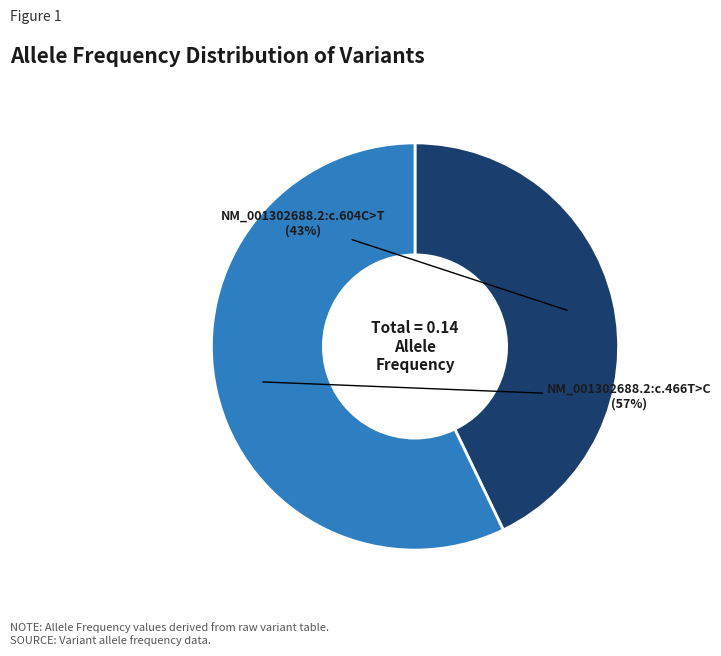

To the nearest percent, what is the difference between the largest and smallest slice percentages?

14%